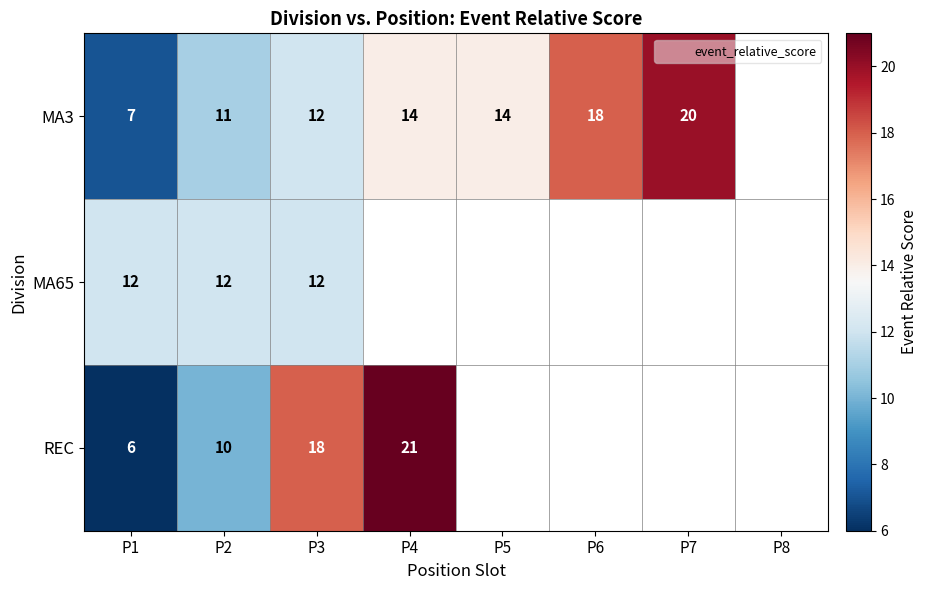

What is the minimum value for MA65?

12.0